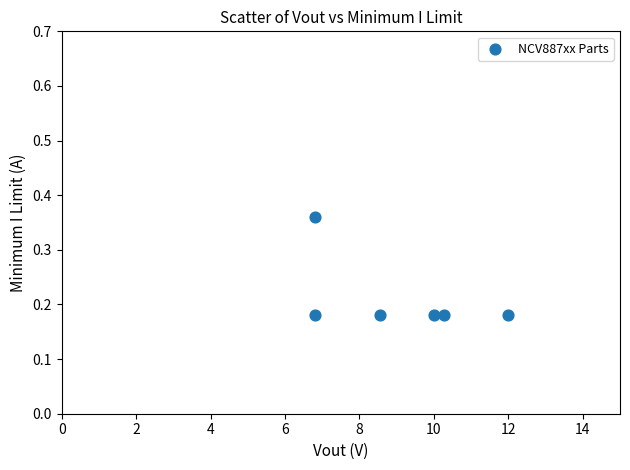

What is the average X value?

9.1